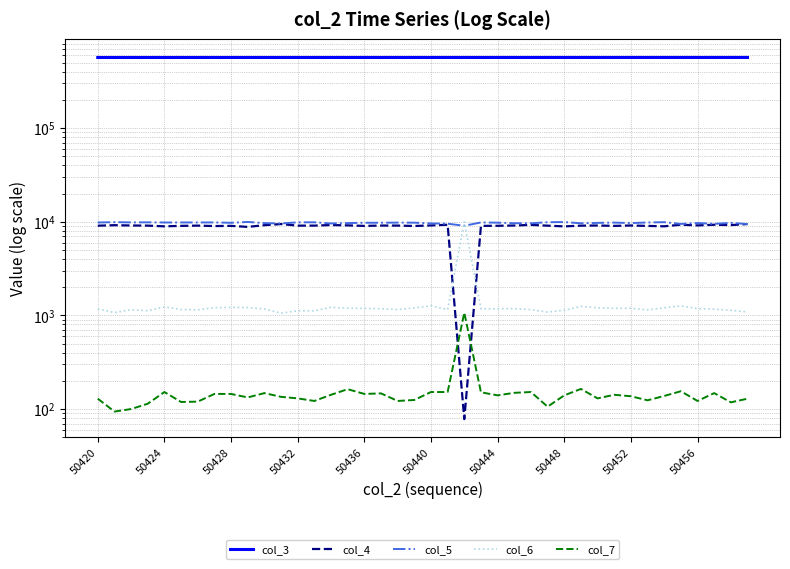

What is the total value across all series at 50448?

589131